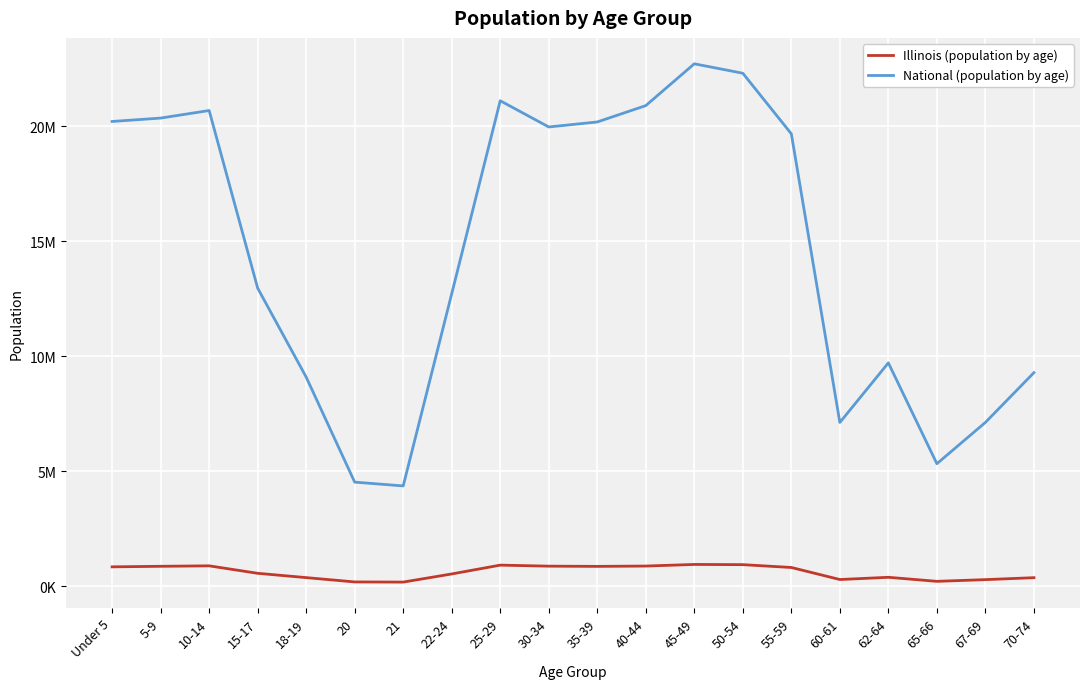

What is the label of the 7th point from the right?

50-54